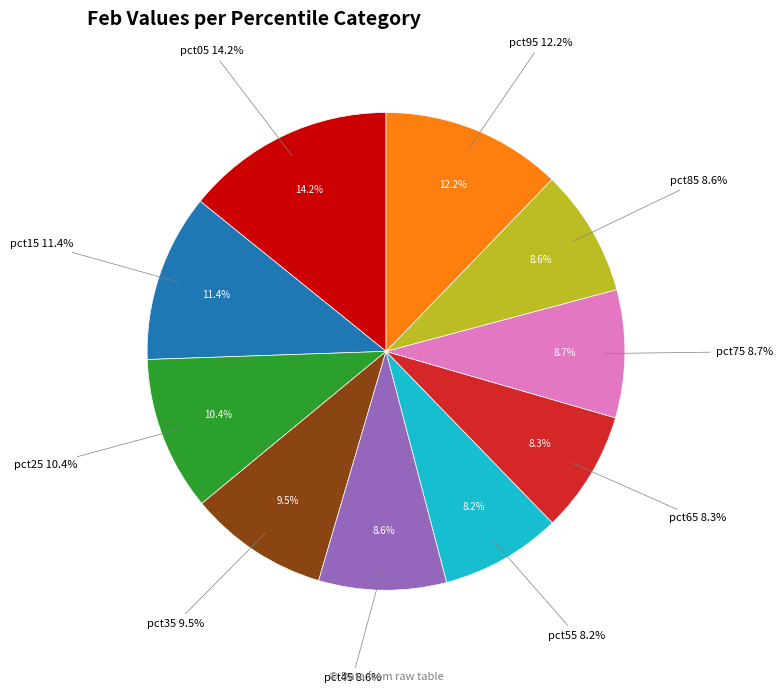

Do pct05 and pct75 together represent more than half of the pie?

No